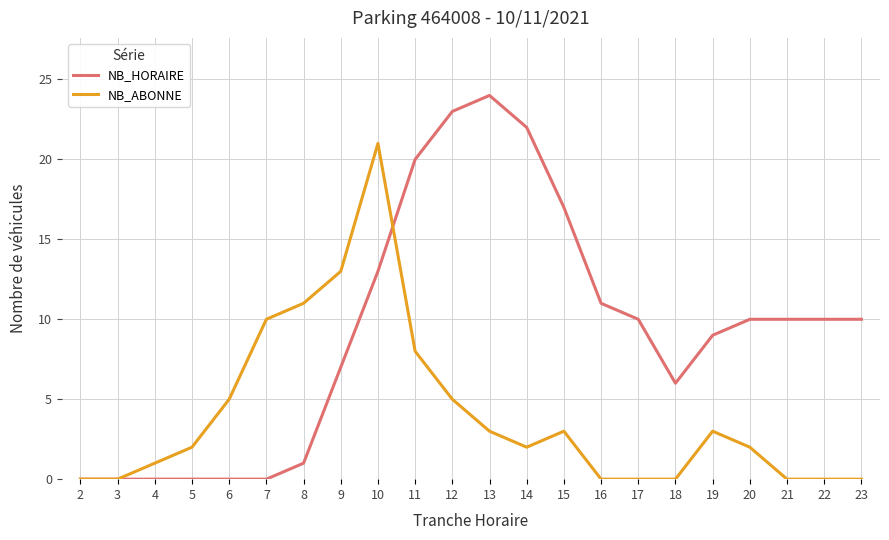

What is the average value of the NB_ABONNE series?

4